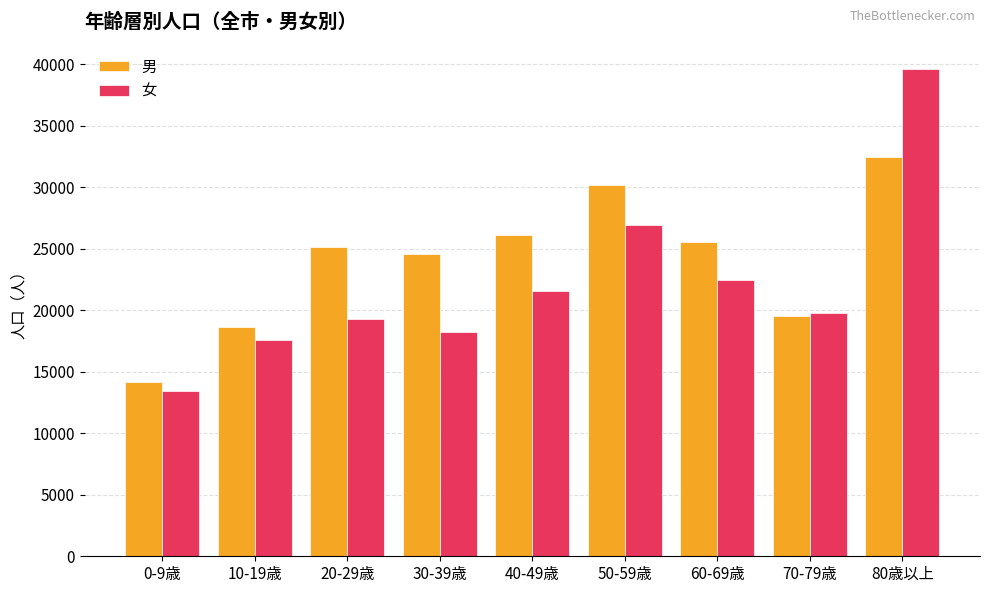

What is the difference between the second highest and minimum values in the 男 series?

15987